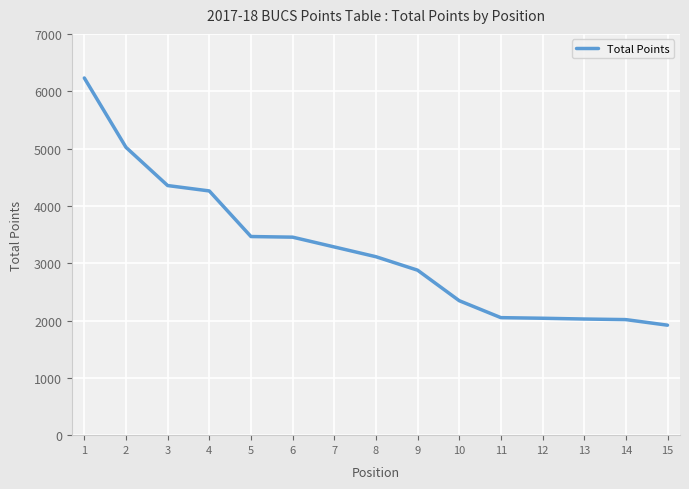

What is the approximate value at 7?

3283.5